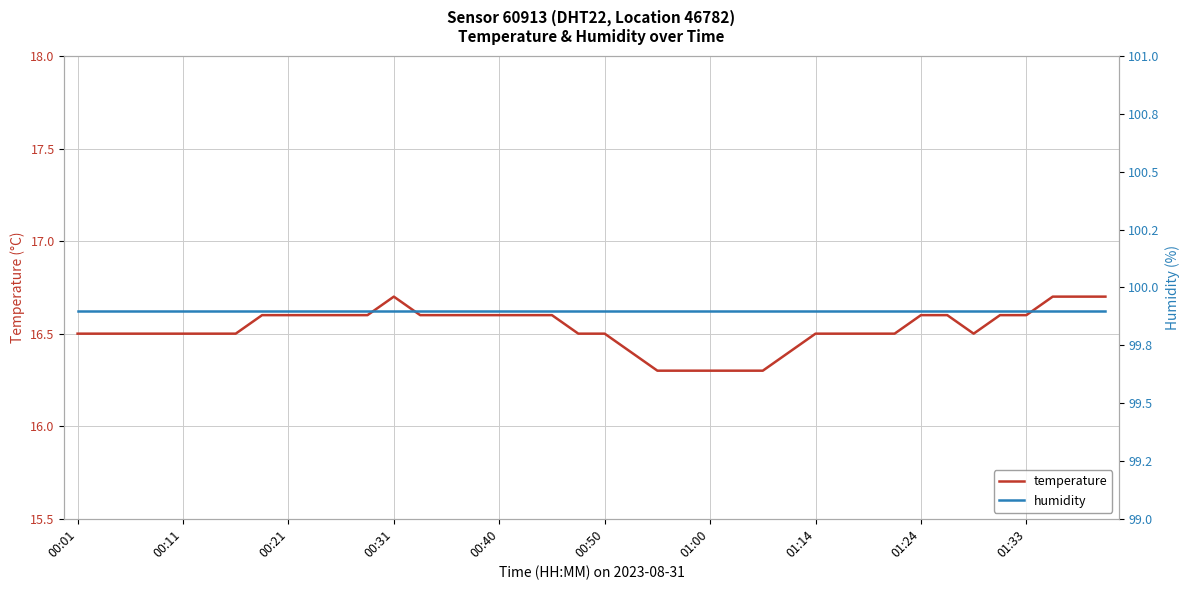

The temperature series shows 29.4 at 01:33. True or false?

False